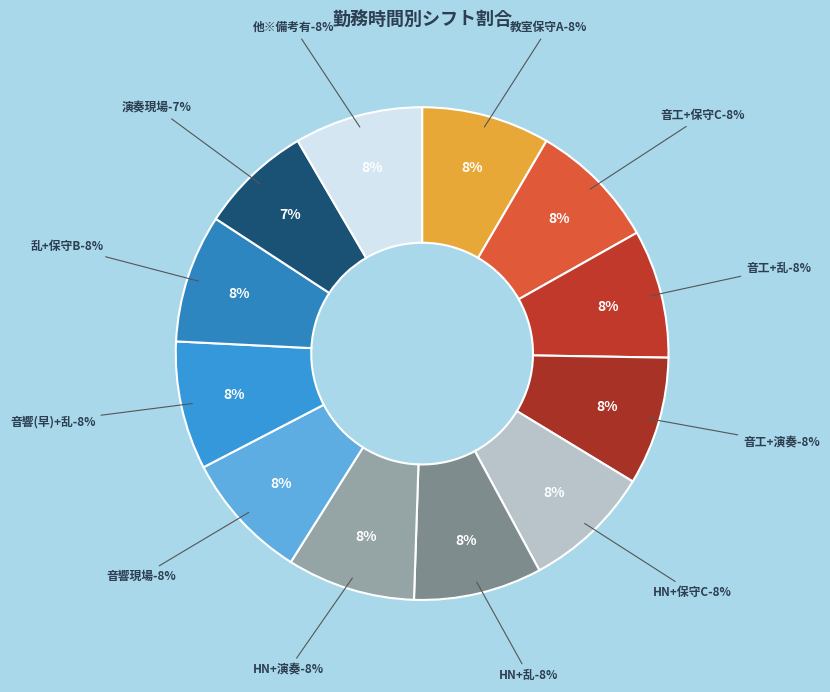

What is the ratio of the value at 音工+演奏 to the value at 音工+乱?

1.0